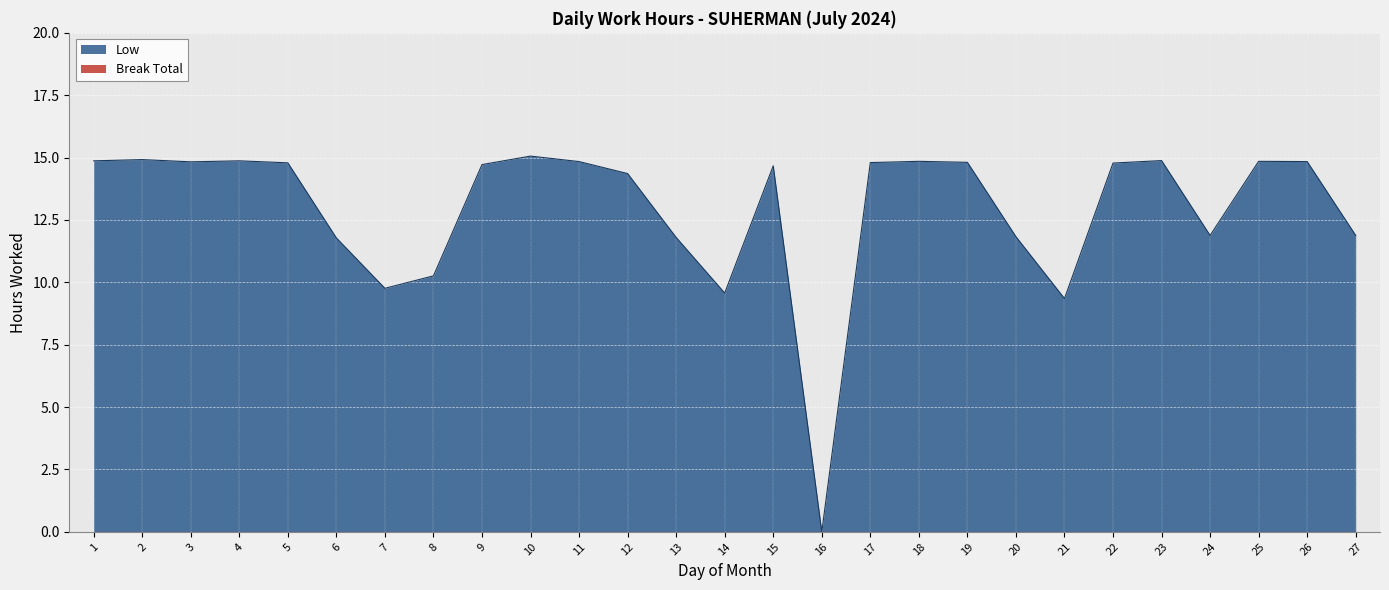

Rank the categories by value from lowest to highest.

16, 21, 14, 7, 8, 6, 13, 20, 24, 27, 12, 15, 9, 22, 5, 17, 19, 3, 11, 26, 18, 25, 1, 4, 23, 2, 10